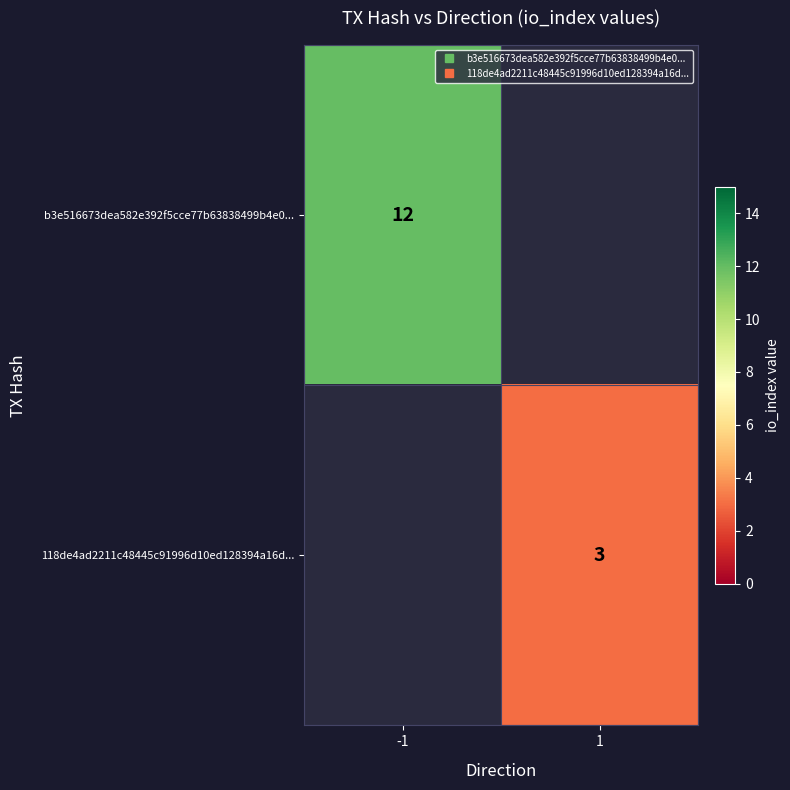

At which label is b3e516673dea582e392f5cce77b63838499b4e0... closest to 12?

-1